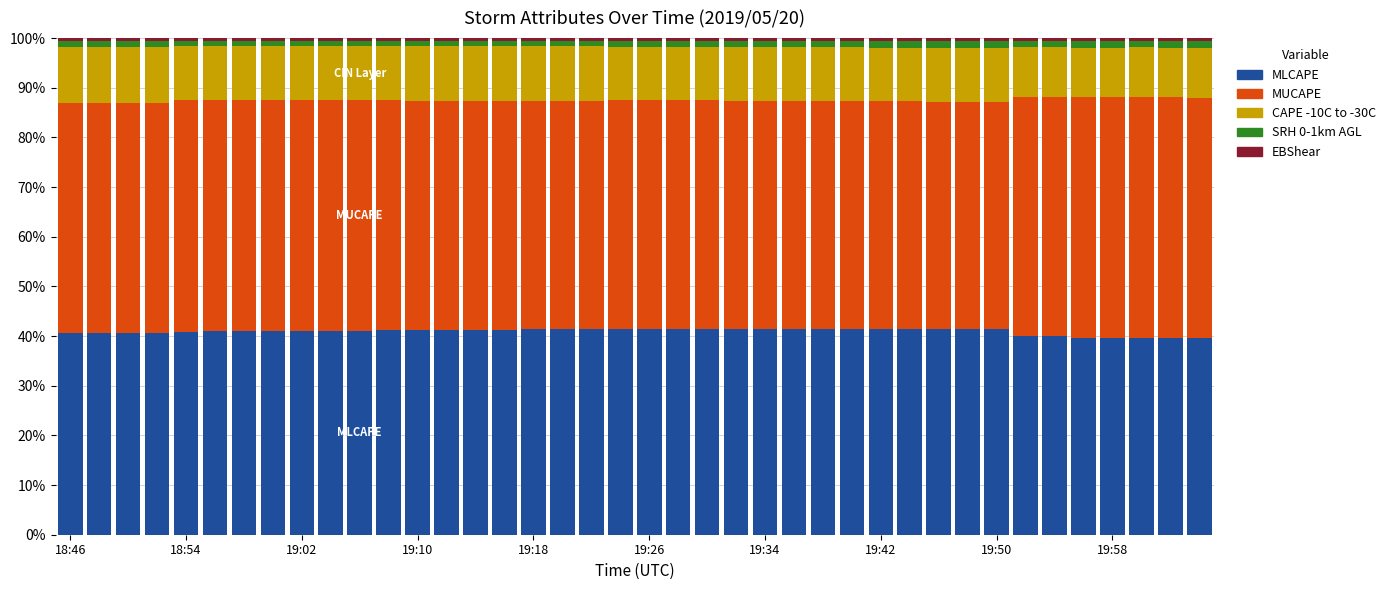

Which series has the largest total across all categories?

MUCAPE